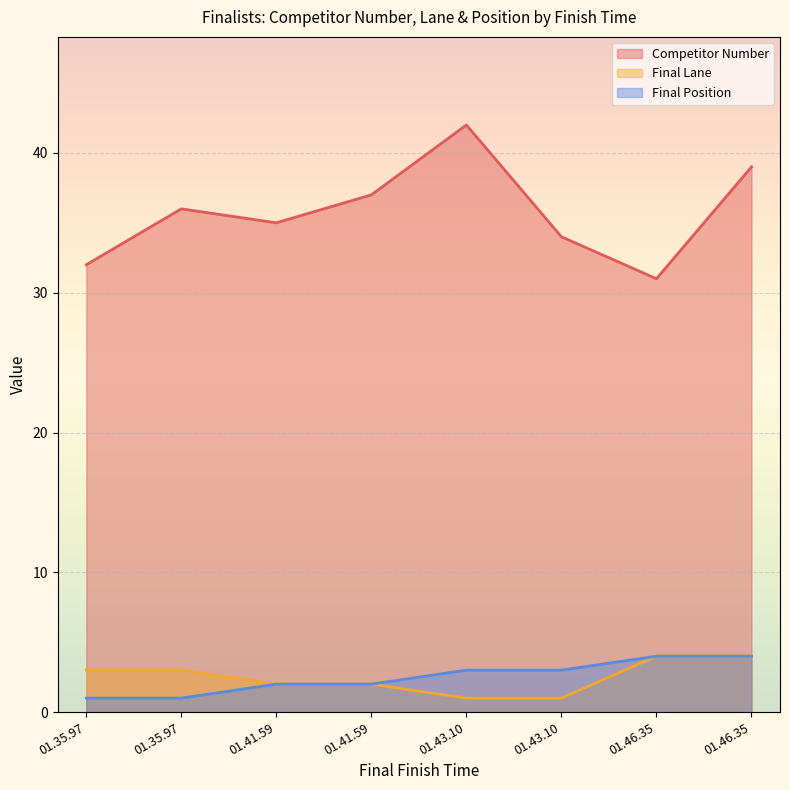

Where is Final Position nearest to the value 2?

01.41.59